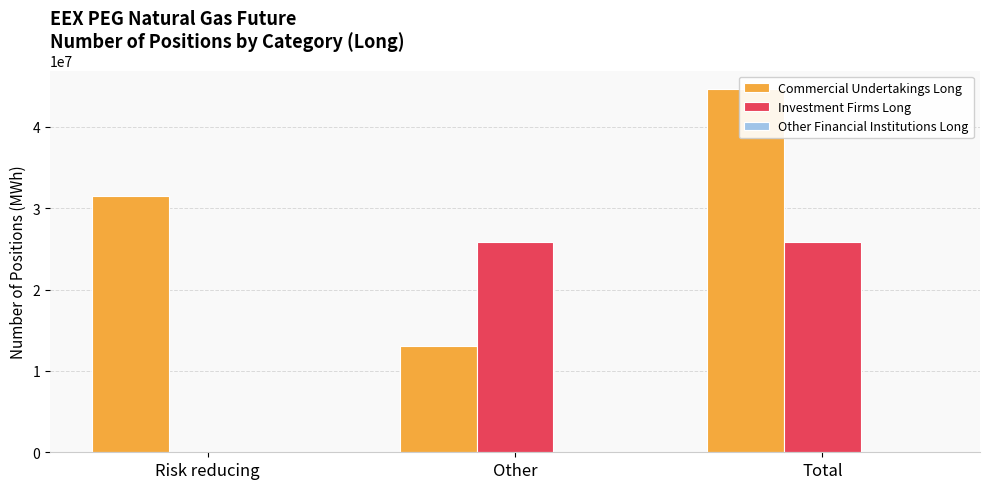

What is the difference between the highest and lowest values at Other?

25871094